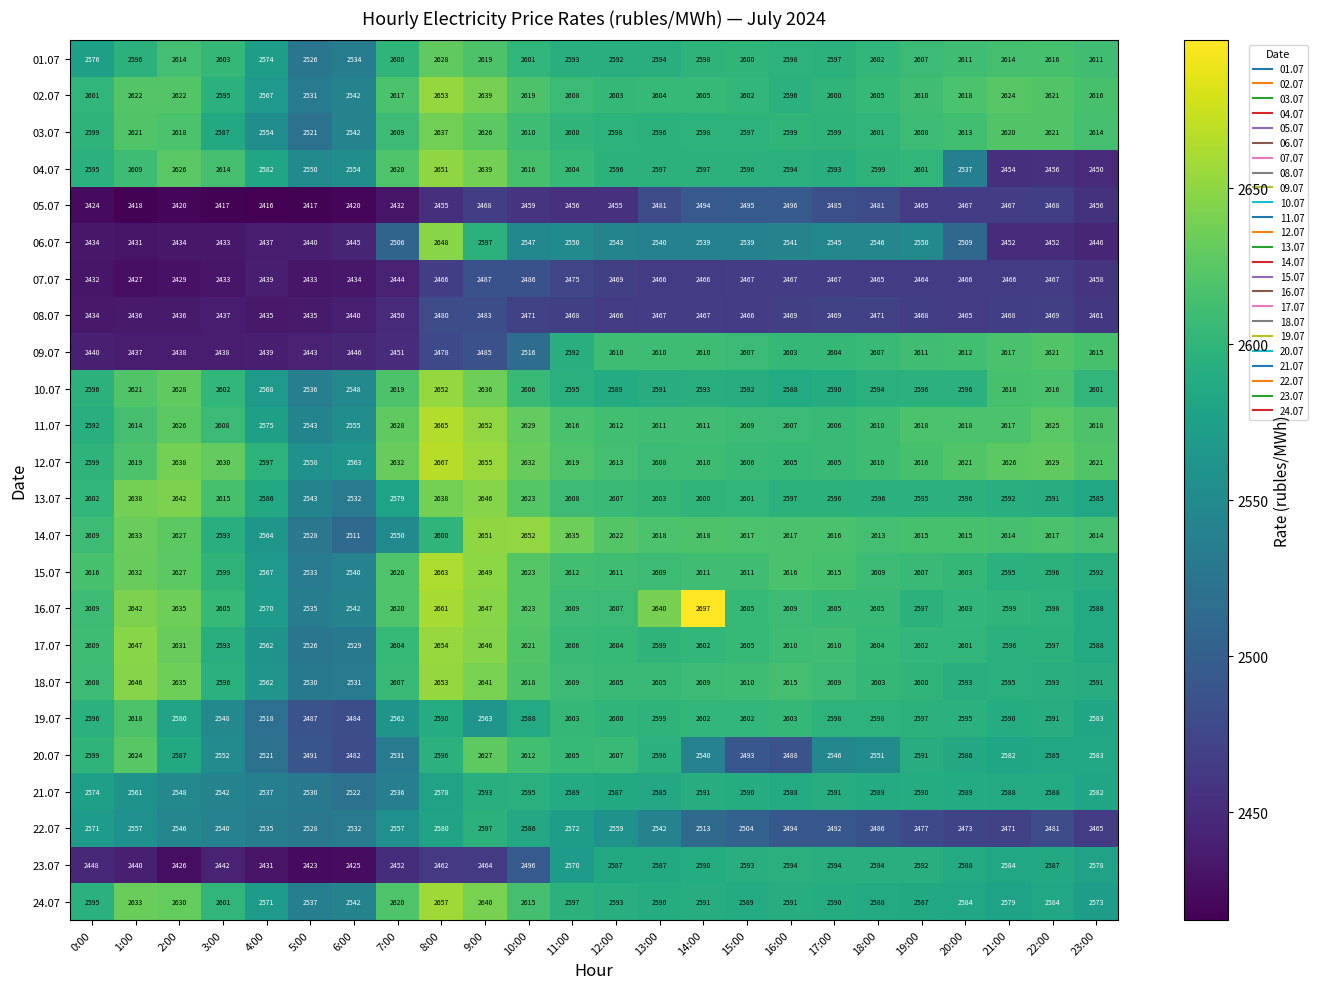

What is the difference between the highest and lowest values at 2:00?

222